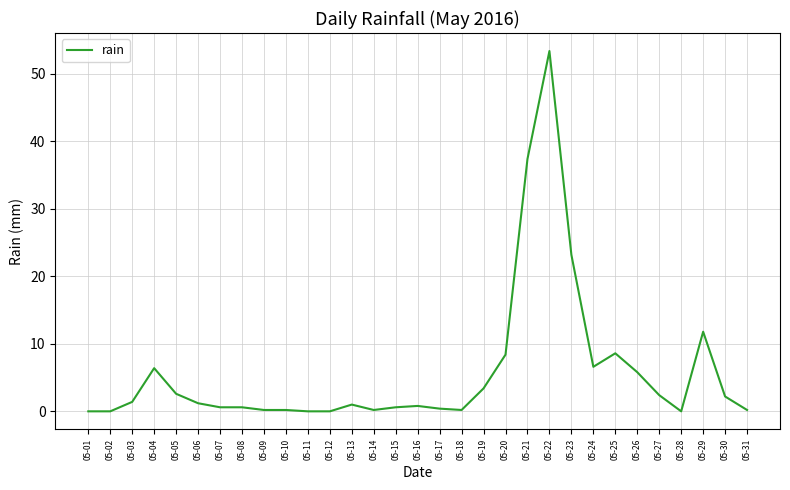

At which label does the data first exceed 1?

05-03